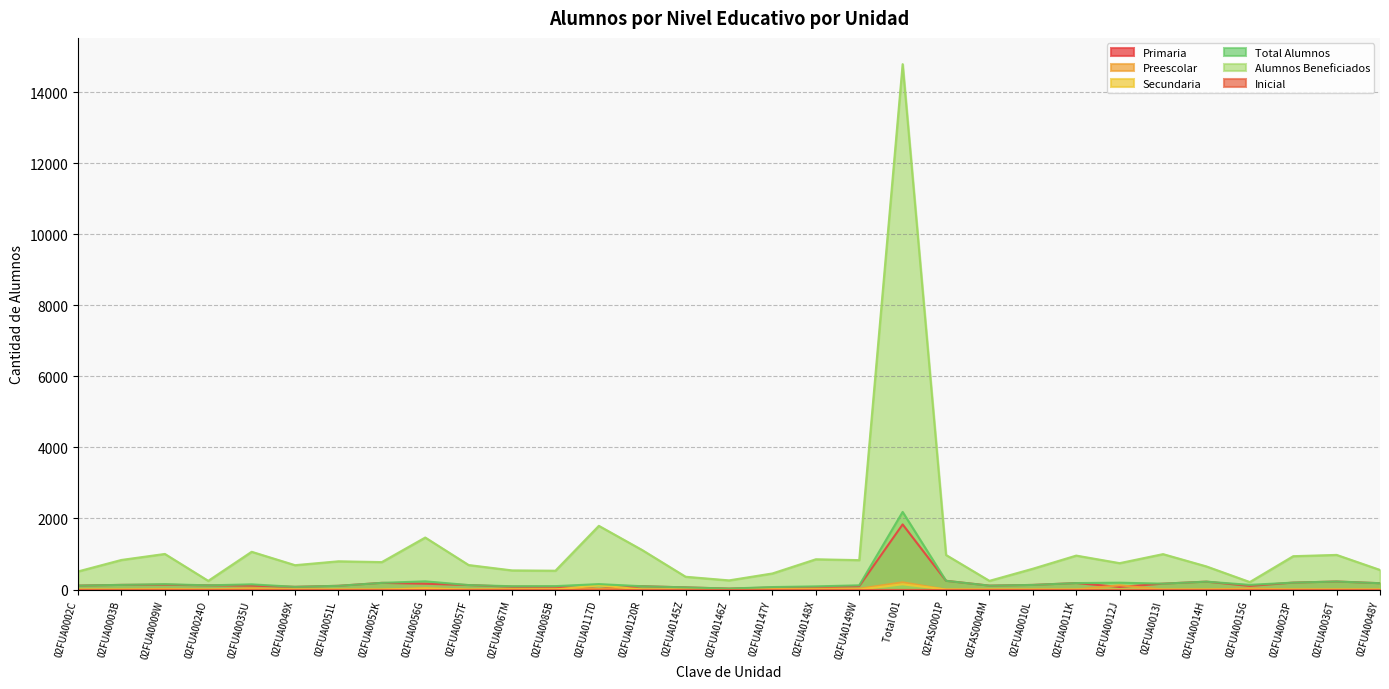

What is the highest value of the Total Alumnos series?

2184